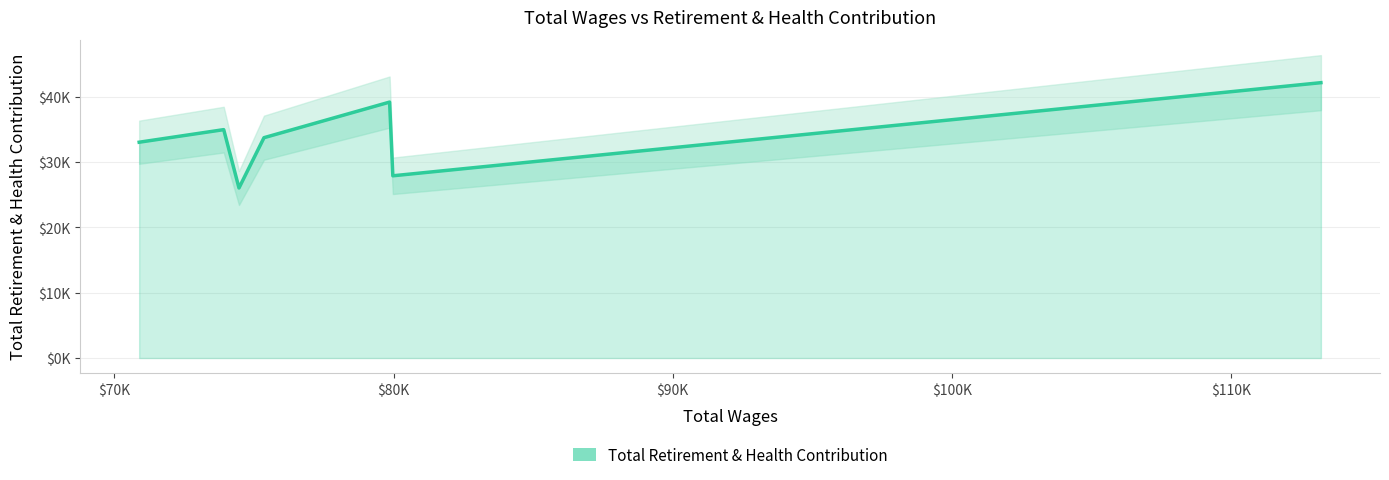

What is the difference between the maximum and second lowest values?

14261